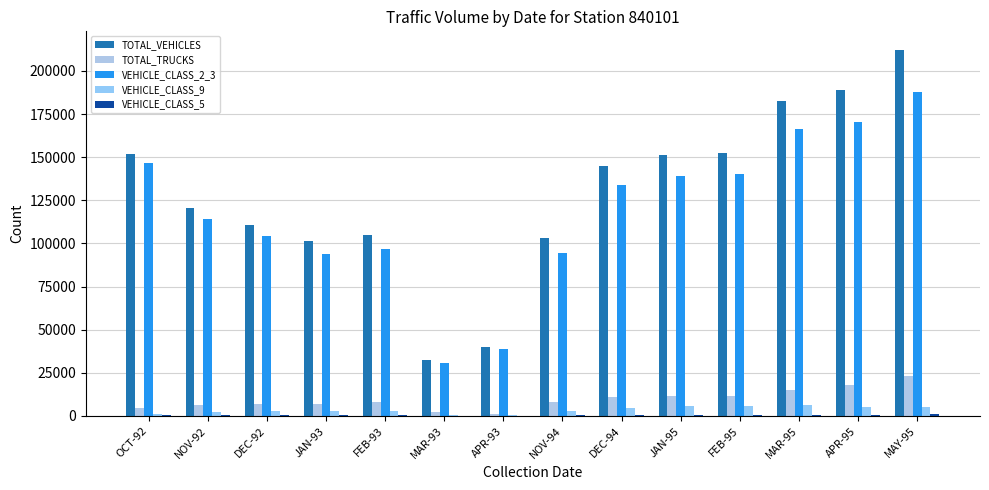

At MAY-95, list the series in order from smallest to largest.

VEHICLE_CLASS_5, VEHICLE_CLASS_9, TOTAL_TRUCKS, VEHICLE_CLASS_2_3, TOTAL_VEHICLES